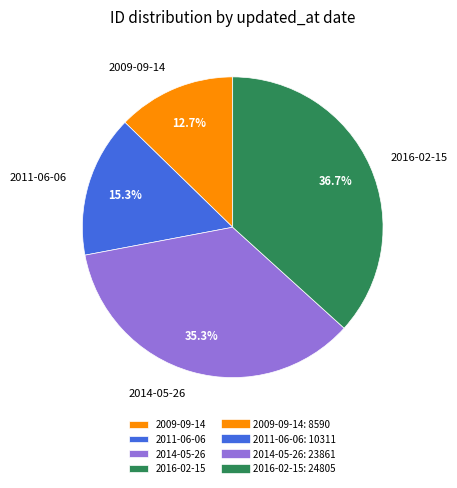

What is the largest slice in the pie chart?

2016-02-15